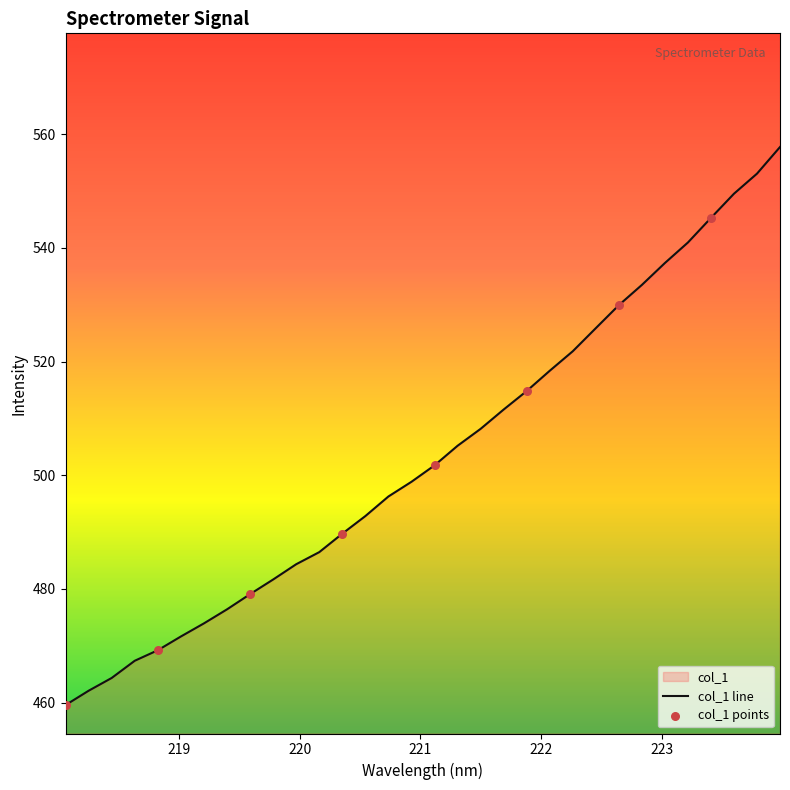

What is the change in value from 222.8355 to 223.9802?

+24.3